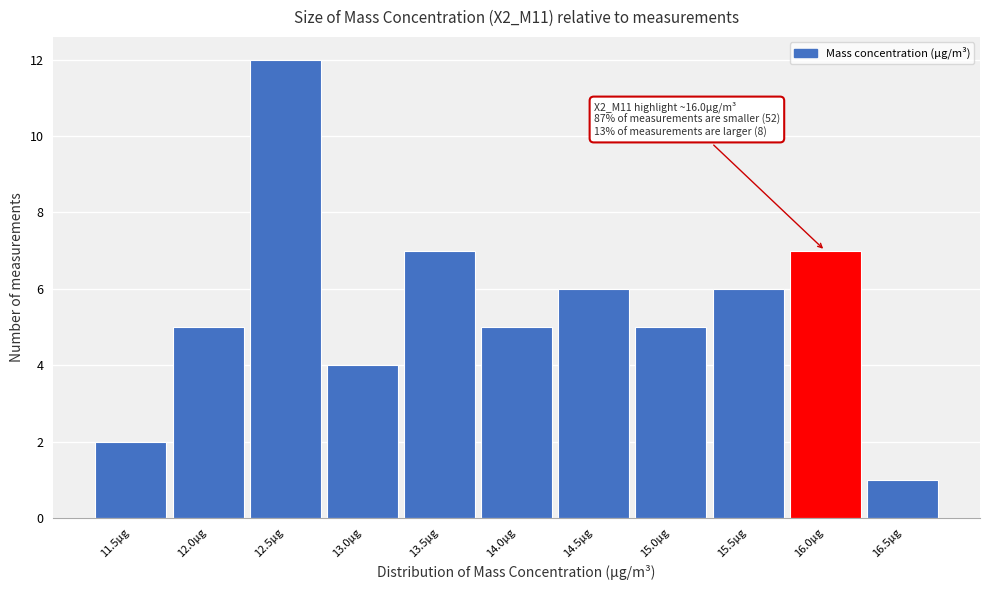

Reading left to right, extract all data points from this chart.

11.5μg=2	12.0μg=5	12.5μg=12	13.0μg=4	13.5μg=7	14.0μg=5	14.5μg=6	15.0μg=5	15.5μg=6	16.0μg=7	16.5μg=1